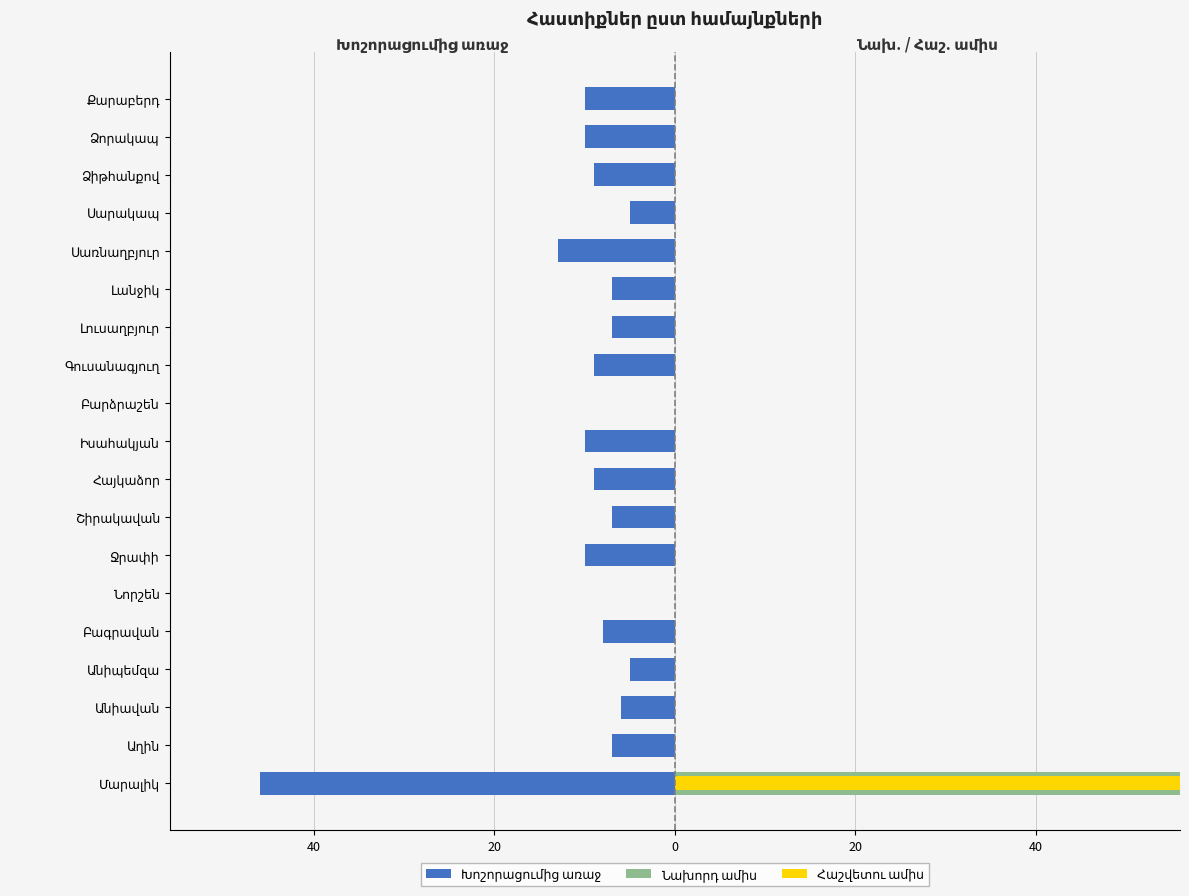

What is the spread (max minus min) of values at Անիավան?

6